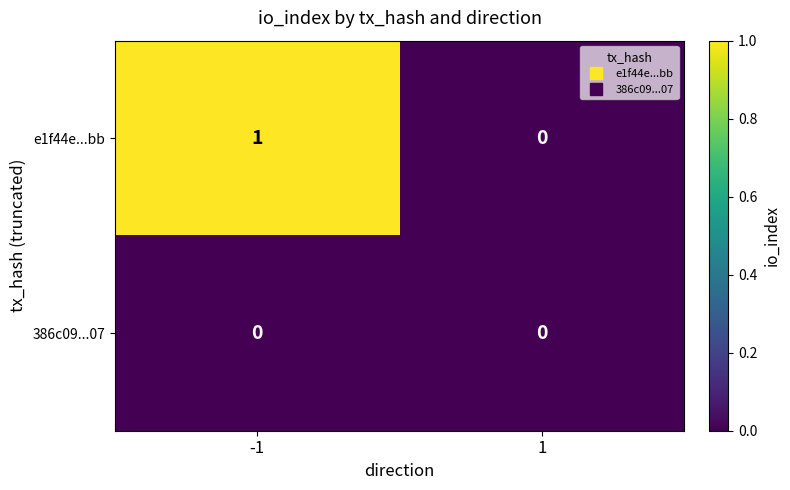

The value of e1f44e...bb at -1 is 2. True or false?

False